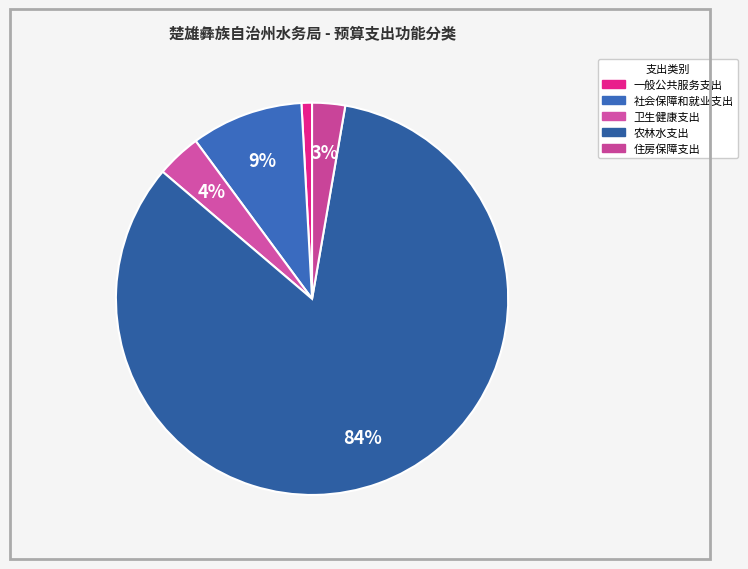

The 一般公共服务支出 slice represents 1% of the pie. True or false?

True